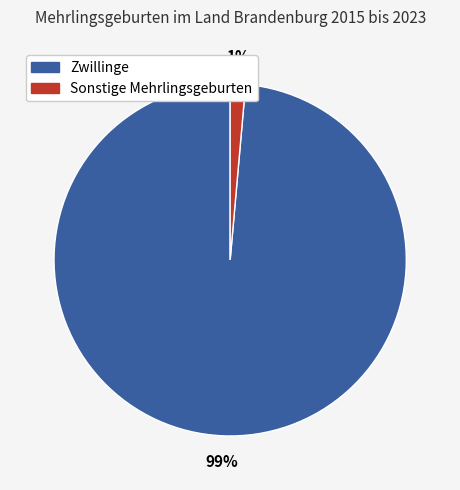

Is there any slice that represents more than half of the pie?

Yes